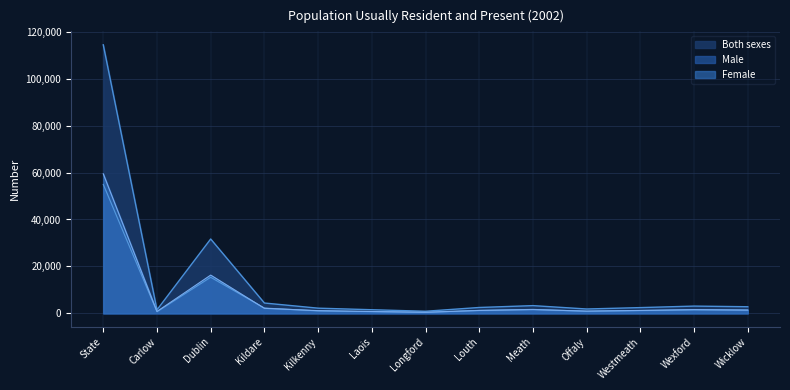

Count the number of data series in this chart.

3